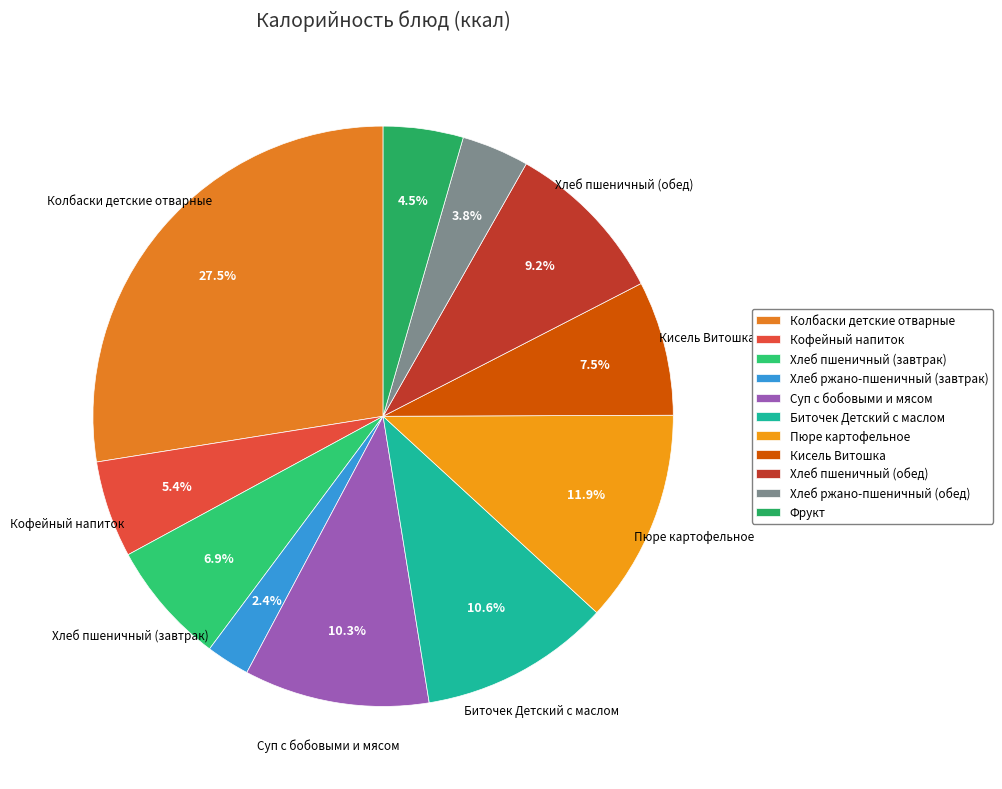

Count the number of slices in the pie.

11